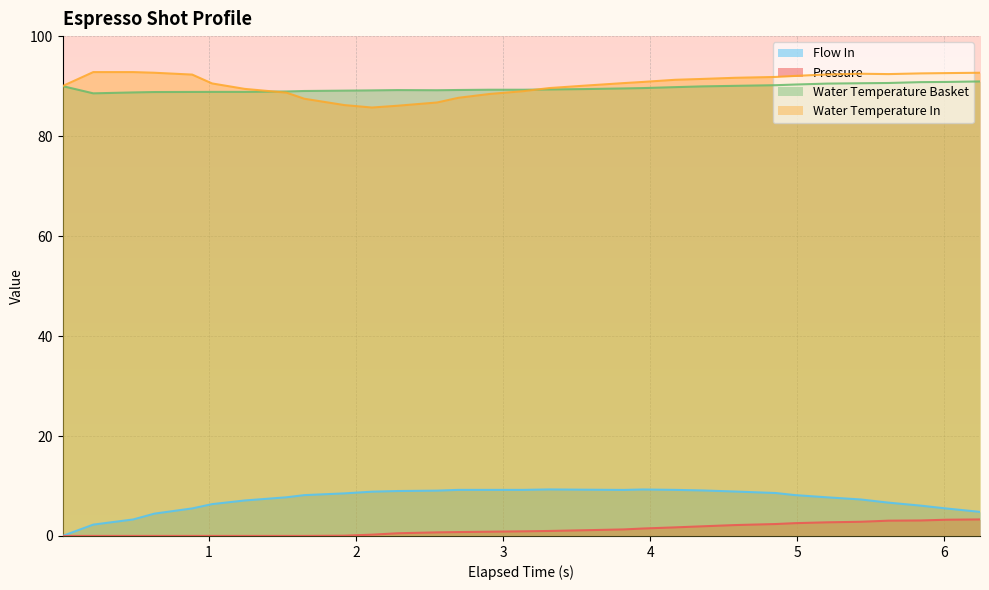

True or false: Water Temperature Basket and Flow In cross at least once.

False